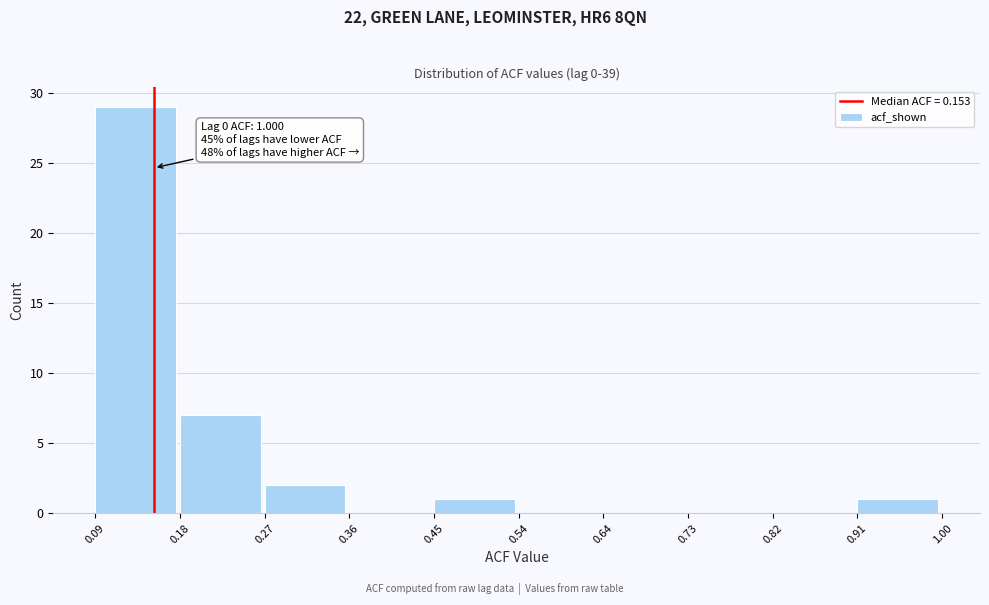

Over which range of the x-axis is the bar tallest?

0.09 to 0.18